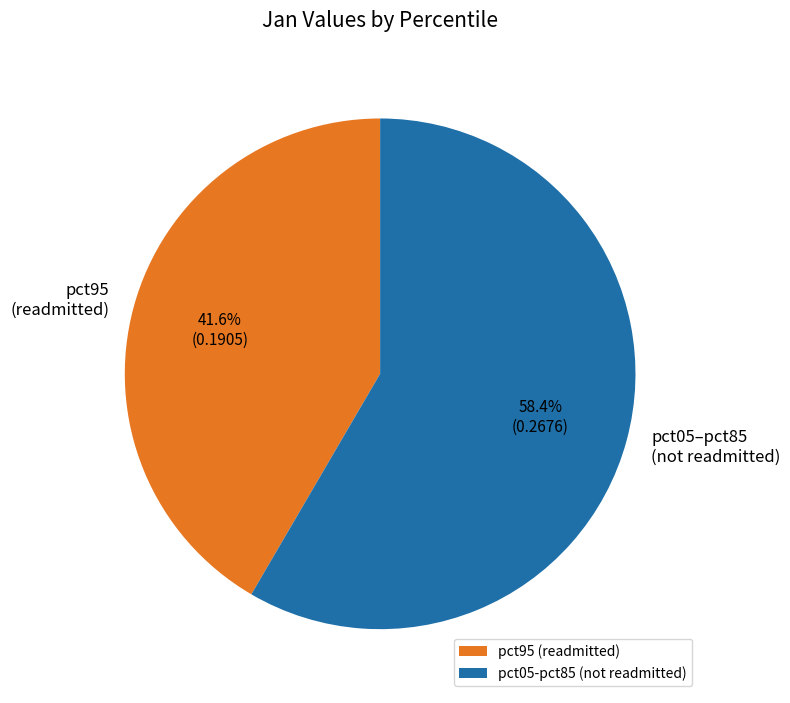

Which category has the biggest portion of the pie?

pct05-pct85 (not readmitted)